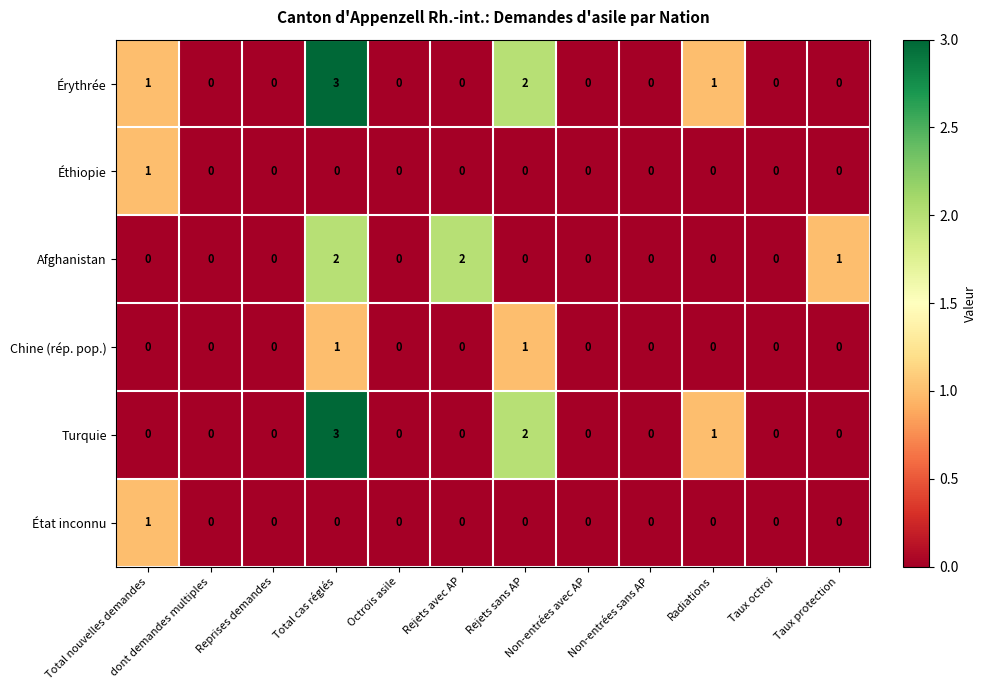

How many values in Chine (rép. pop.) are above zero?

2